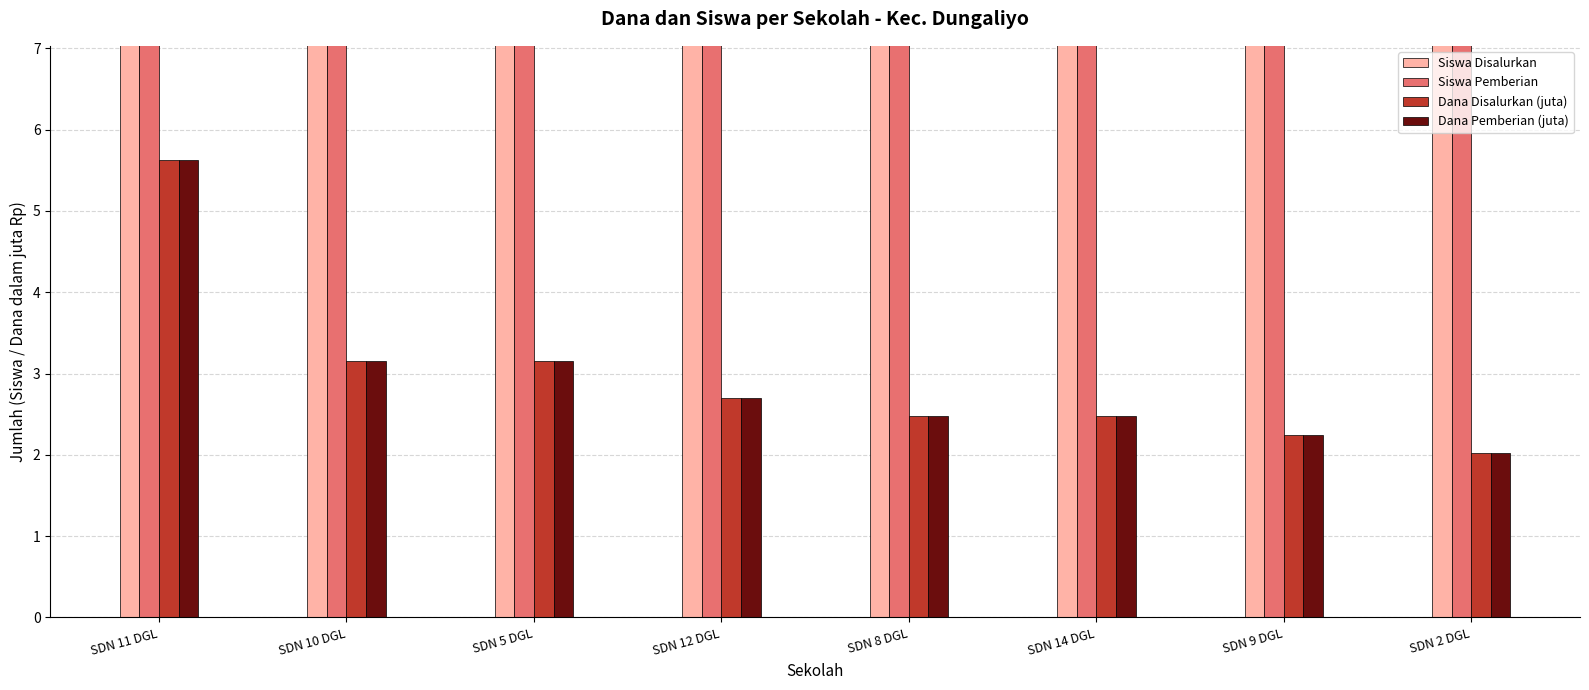

Between SDN 10 DGL and SDN 12 DGL, which is larger?

SDN 10 DGL